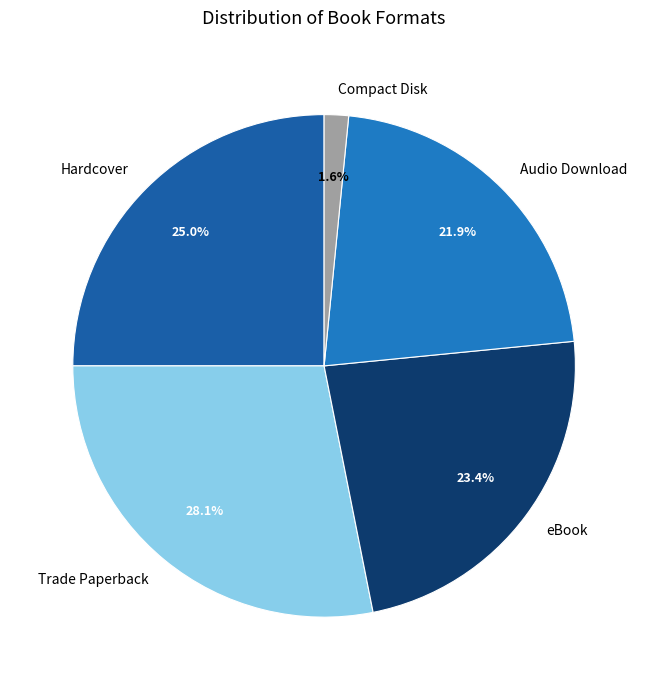

What percentage is the eBook slice, to the nearest percent?

23%